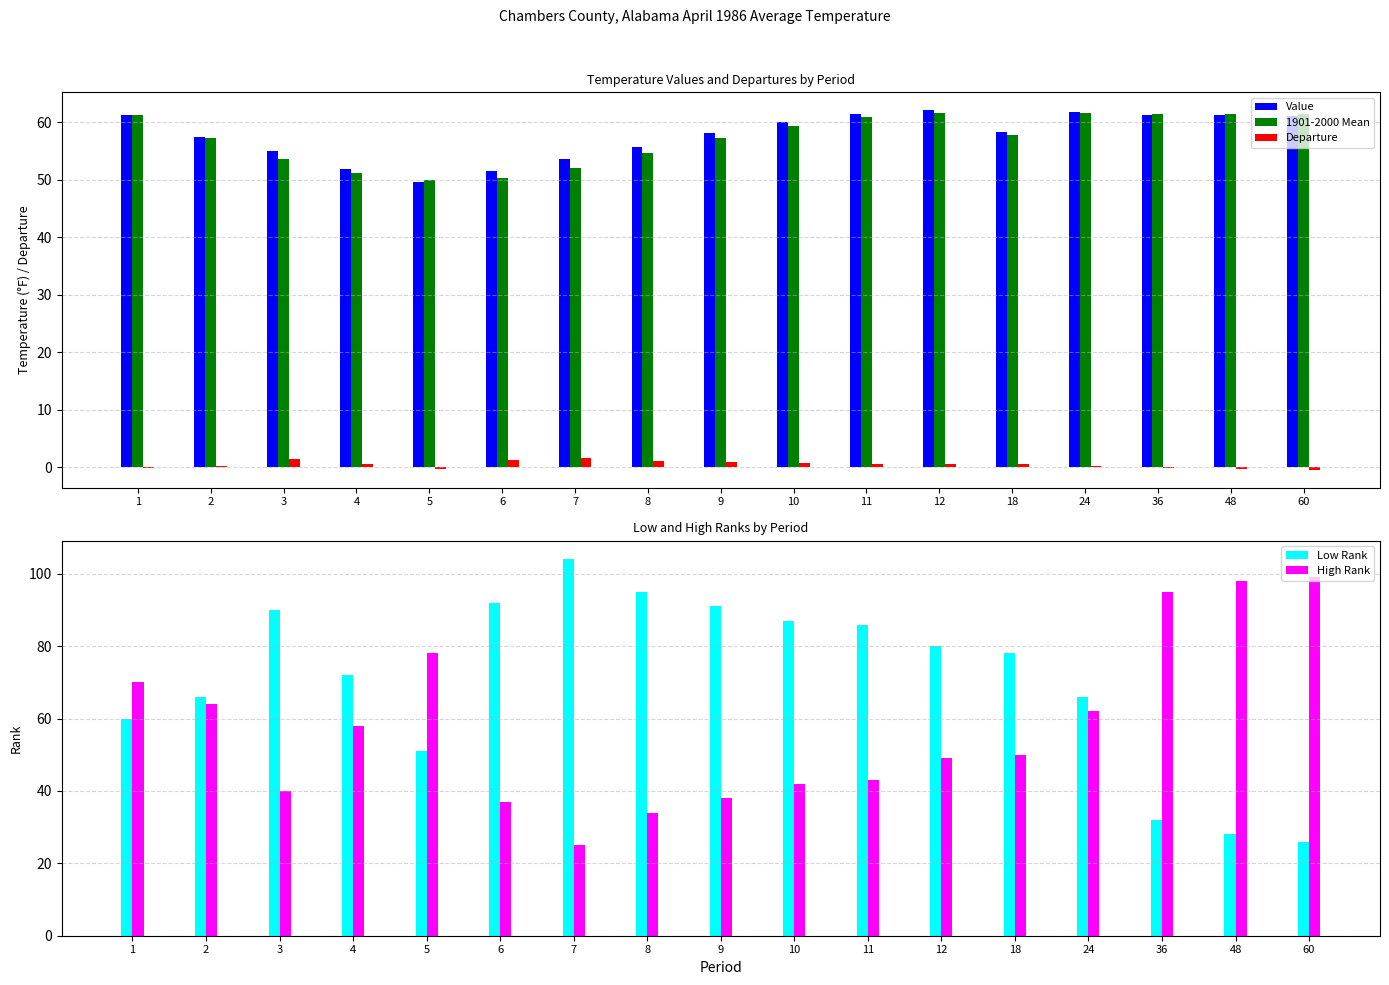

What is the sum of the Departure values at 5 and 12?

0.2